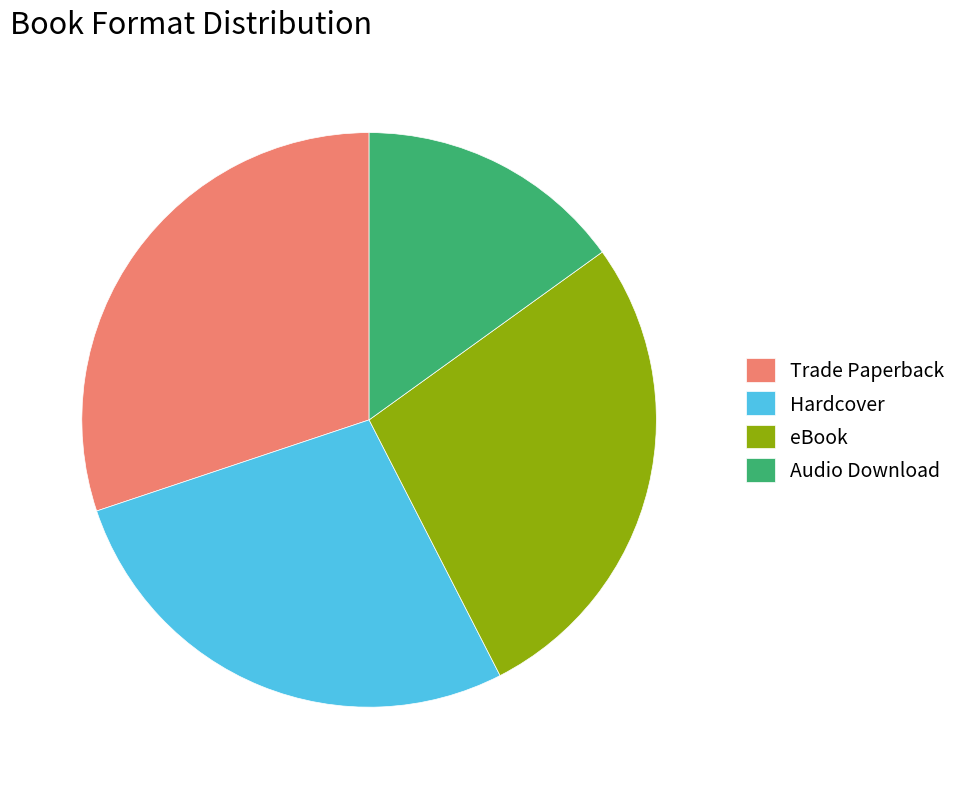

Which has a higher value, Audio Download or Trade Paperback?

Trade Paperback